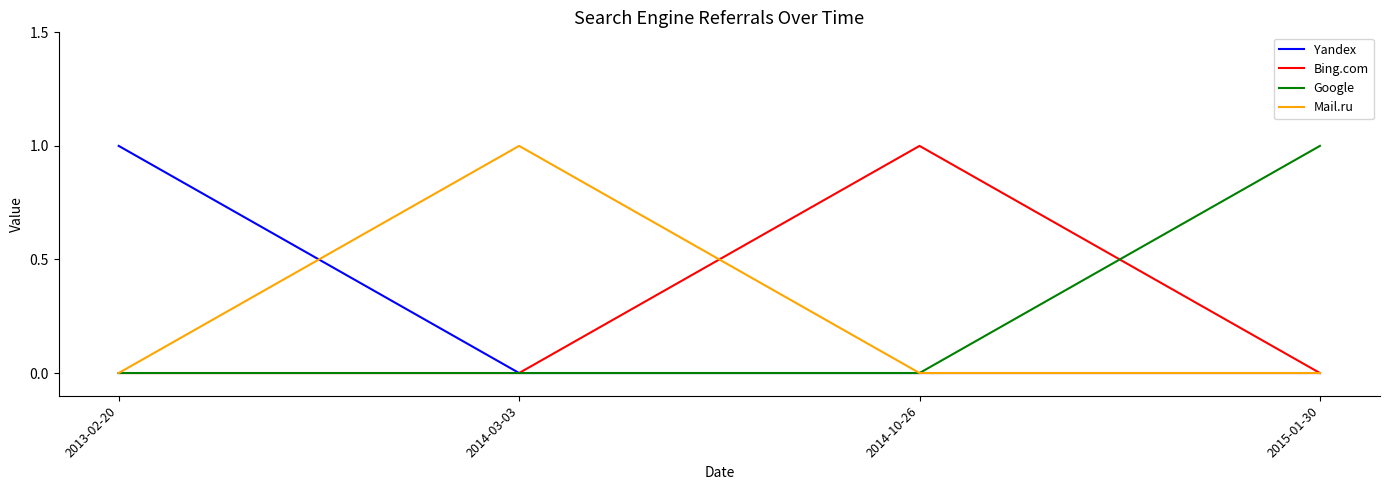

What position from the left is 2015-01-30?

4